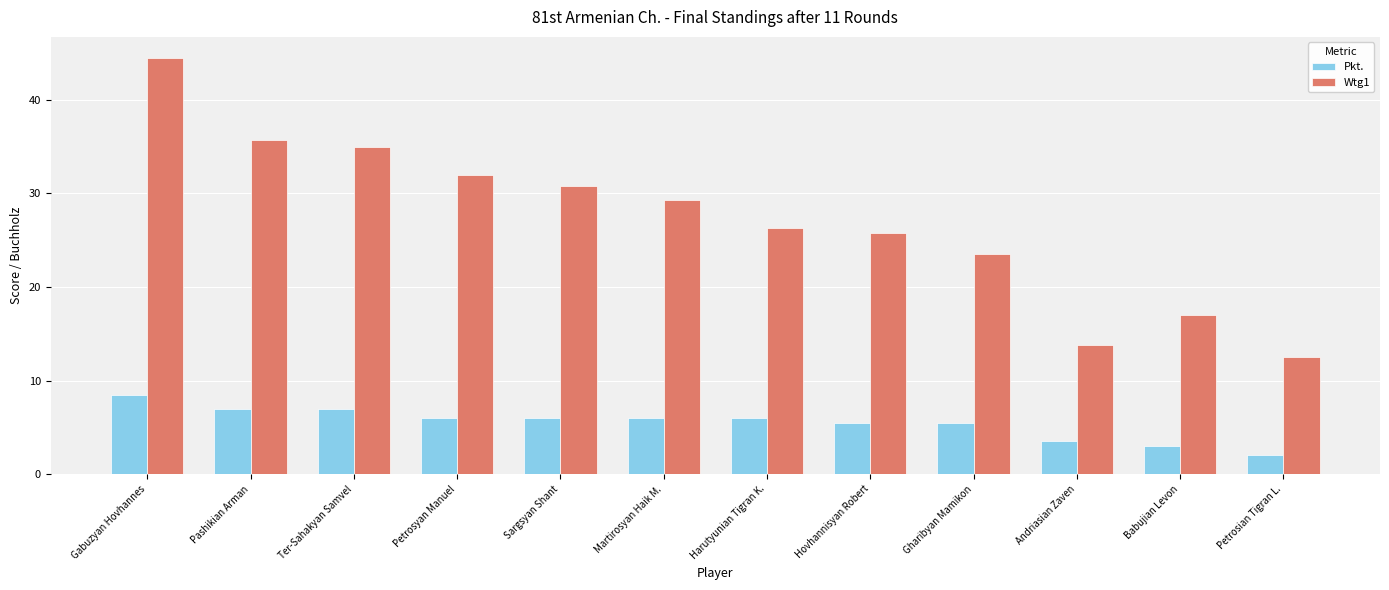

Where does the Wtg1 series first go above 29?

Gabuzyan Hovhannes